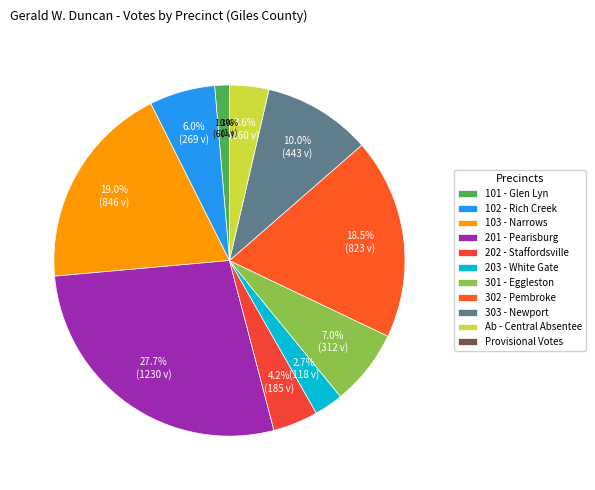

Which has a higher value, 301 - Eggleston or 202 - Staffordsville?

301 - Eggleston